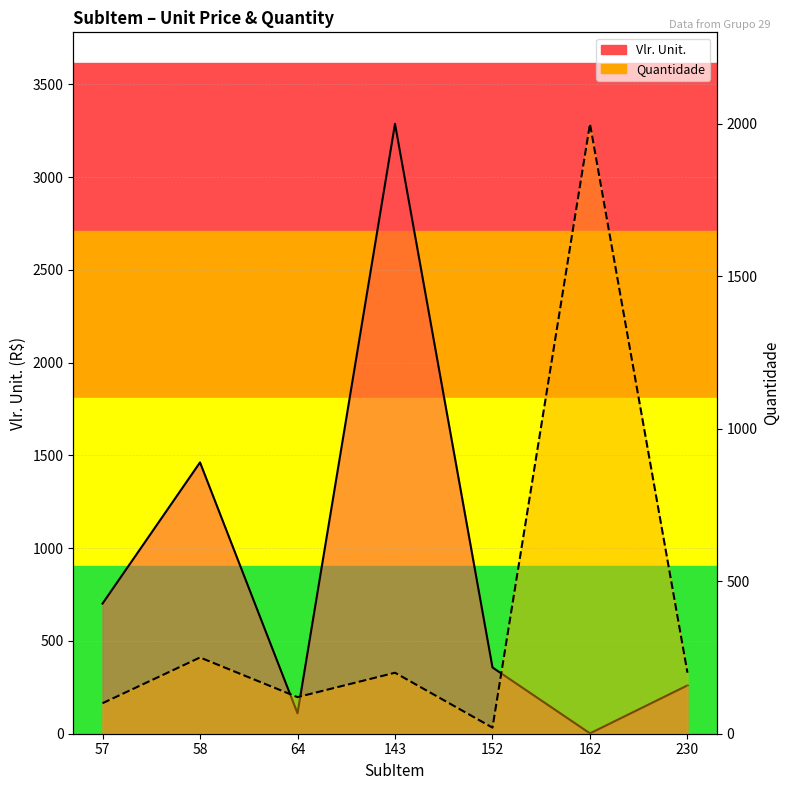

Which category has the highest value in the Quantidade series?

162